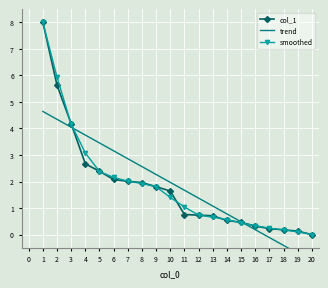

List the labels in order of value, largest first.

1, 2, 3, 4, 5, 6, 7, 8, 9, 10, 11, 12, 13, 14, 15, 16, 17, 18, 19, 20